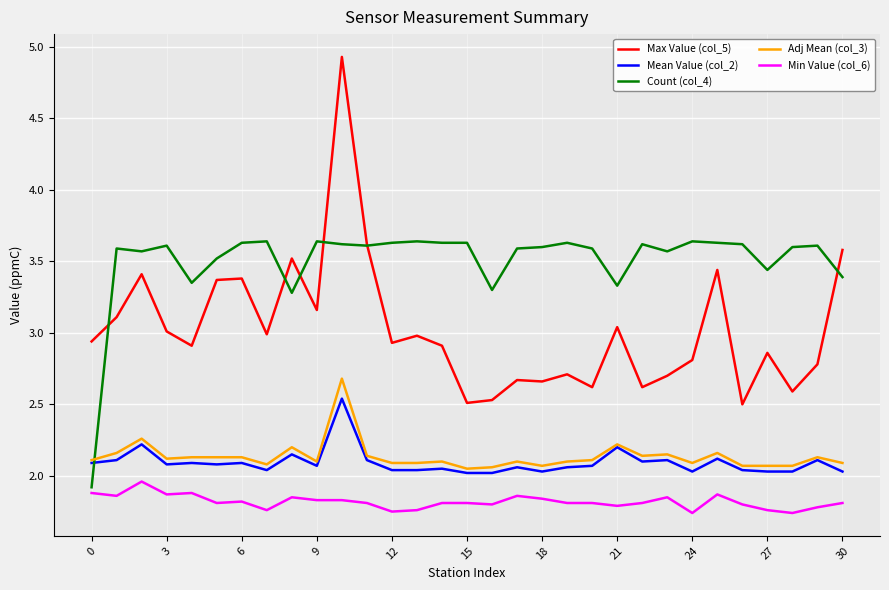

True or false: Adj Mean (col_3) and Count (col_4) cross at least once.

True